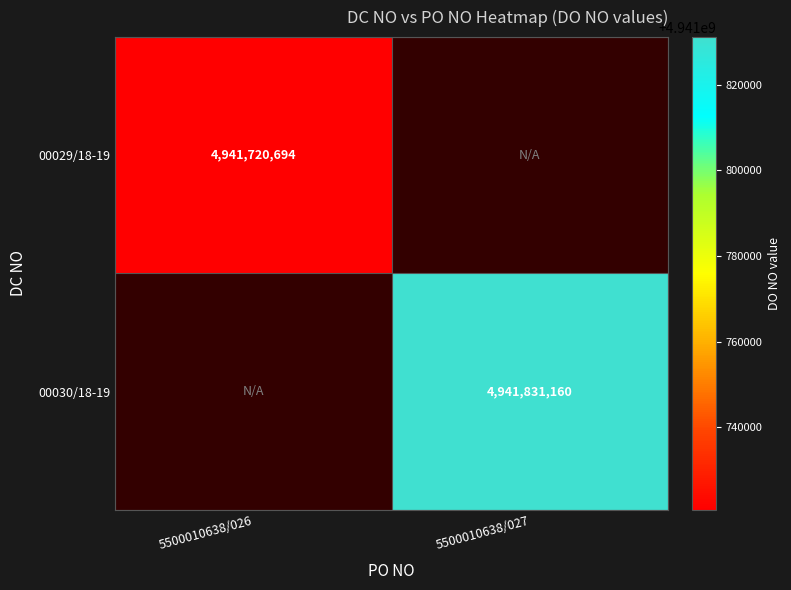

The value of 00029/18-19 at 5500010638/026 is 8216602180.7. True or false?

False